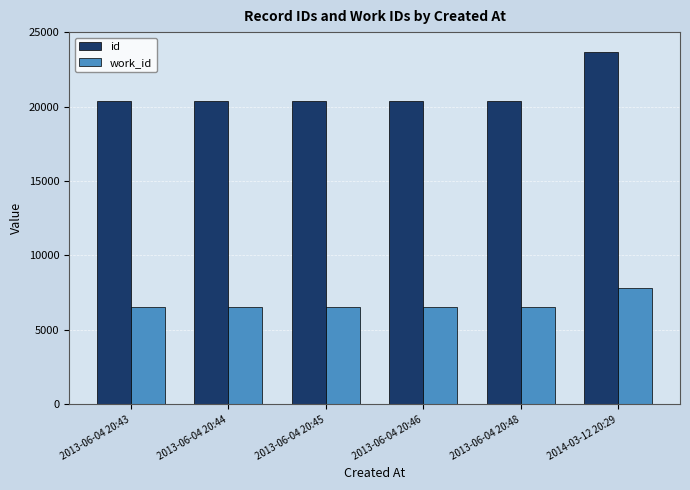

Which series has the widest spread of values?

id